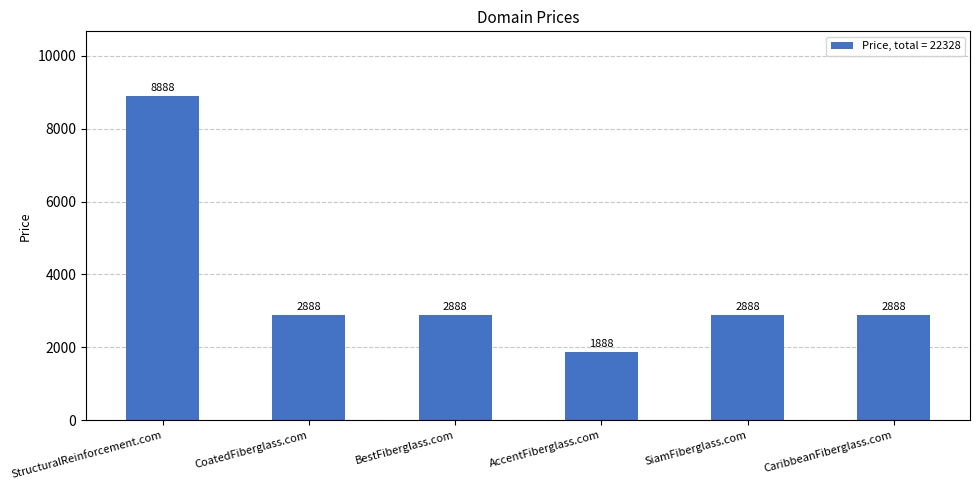

Are the bars horizontal?

No